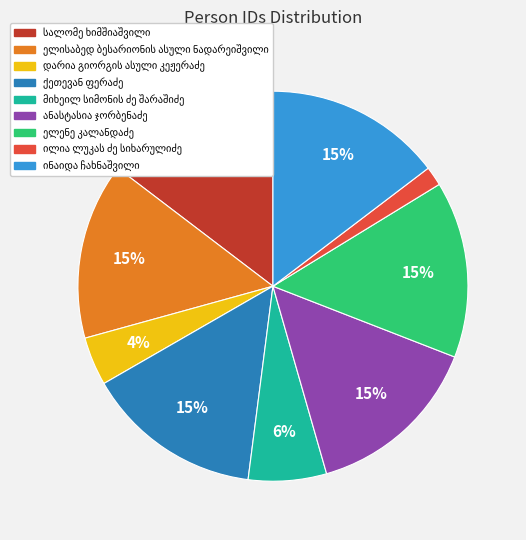

How many segments does this pie chart have?

9